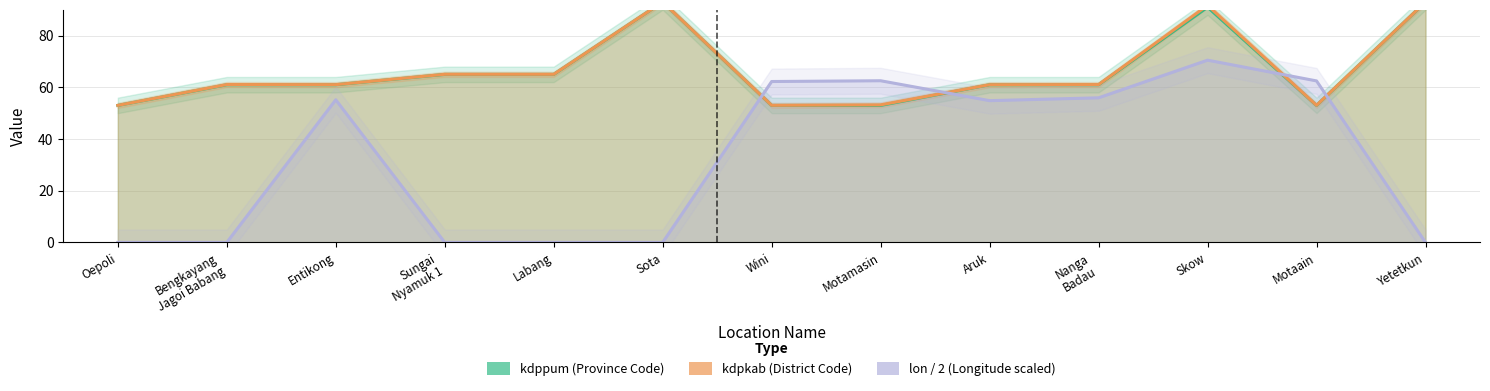

What is the difference between the maximum and minimum values in the kdppum series?

40.0